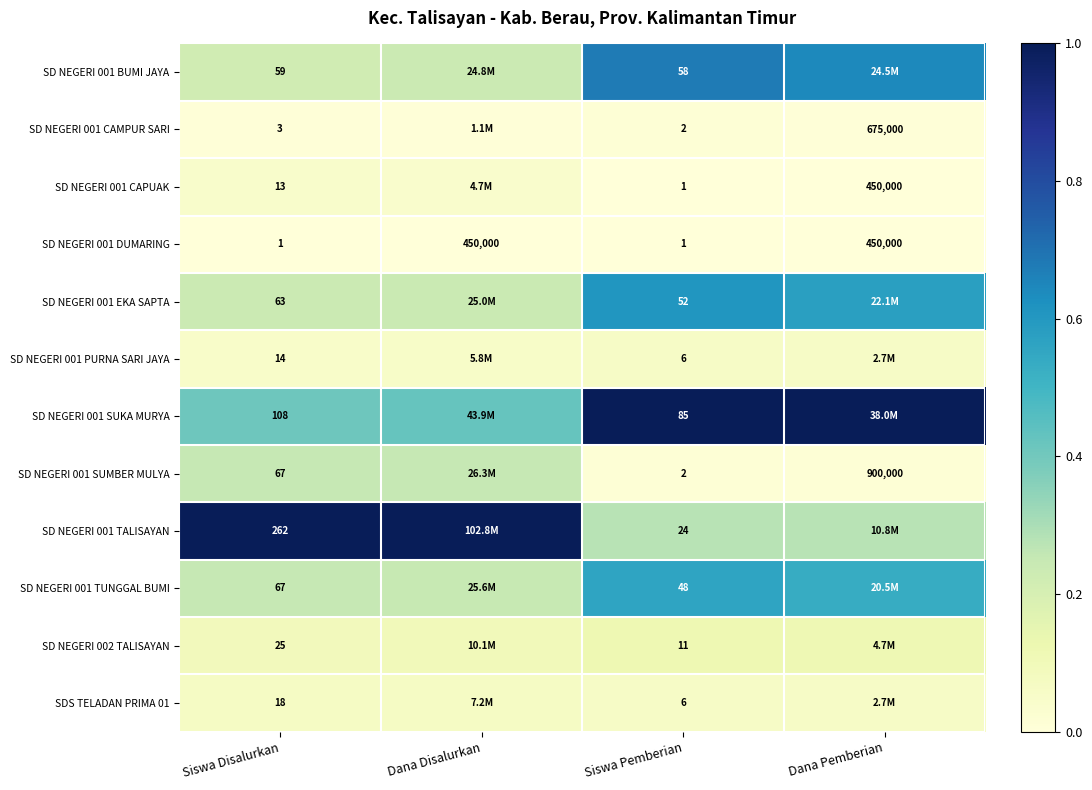

What is the maximum value for SD NEGERI 001 TALISAYAN?

1.0